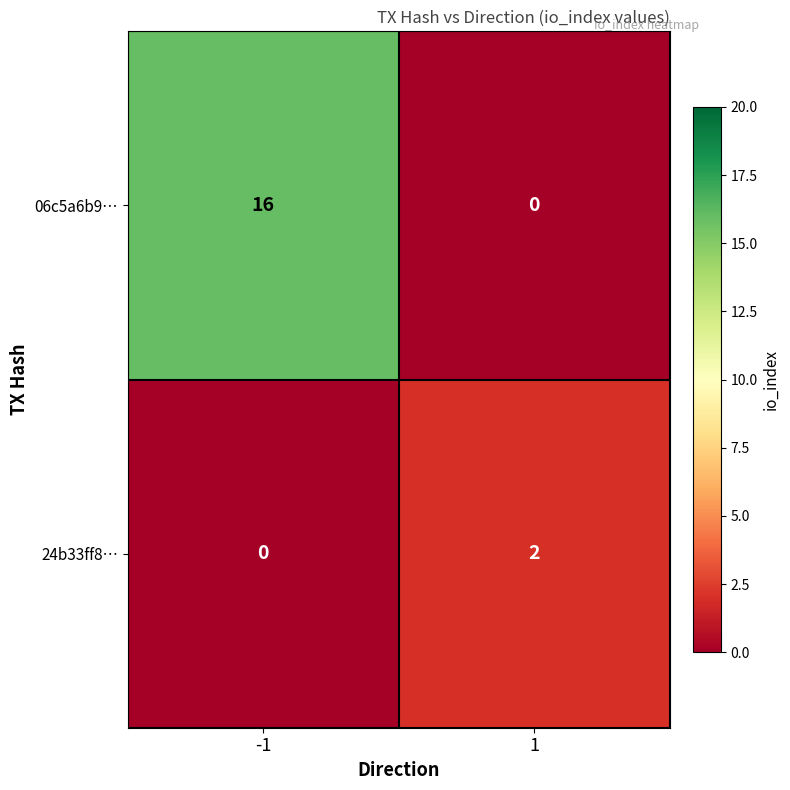

Reading left to right, list all the values displayed in this chart.

06c5a6b9…: -1=16	1=0
24b33ff8…: -1=0	1=2